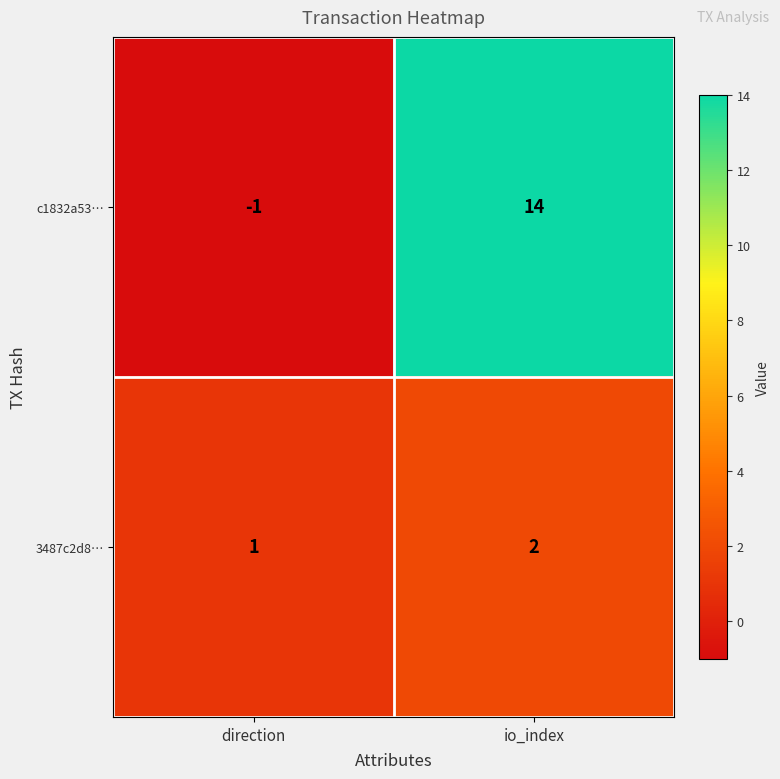

Reading left to right, what are all the values shown in this chart?

c1832a53…: direction=-1	io_index=14
3487c2d8…: direction=1	io_index=2